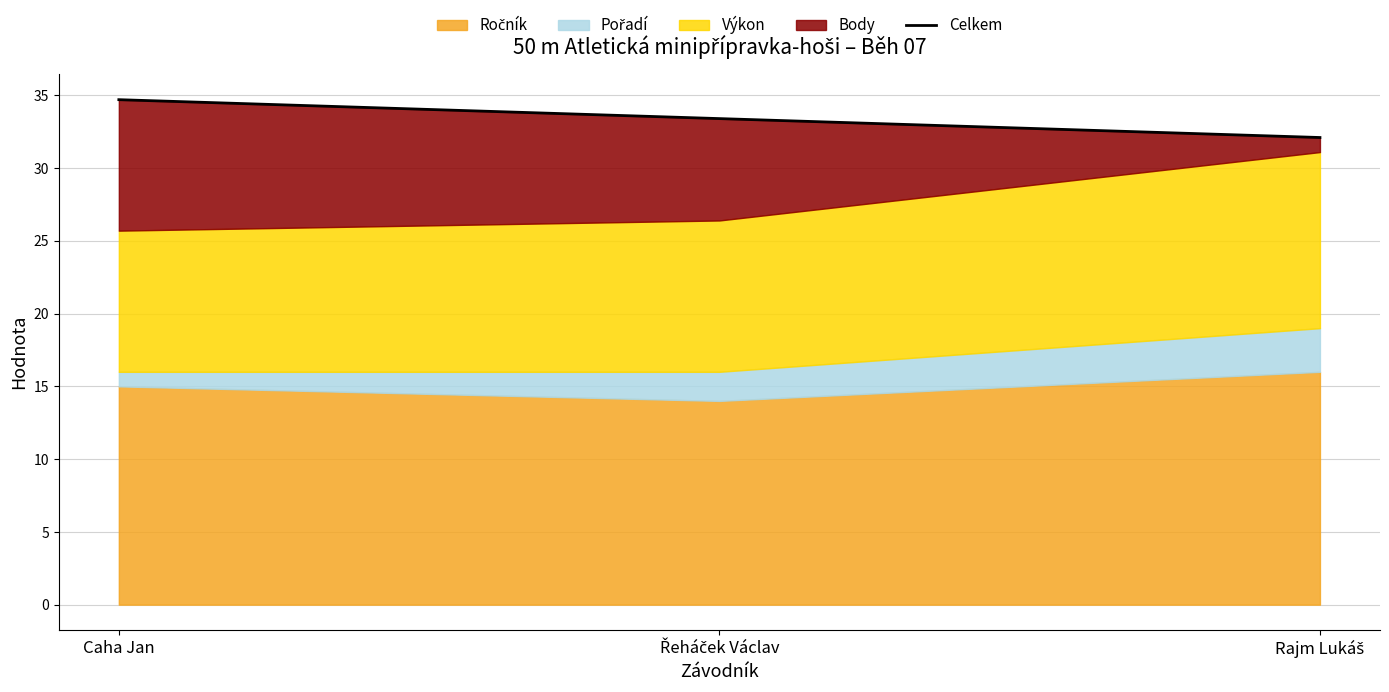

What is the difference between the maximum and minimum values?

2.6